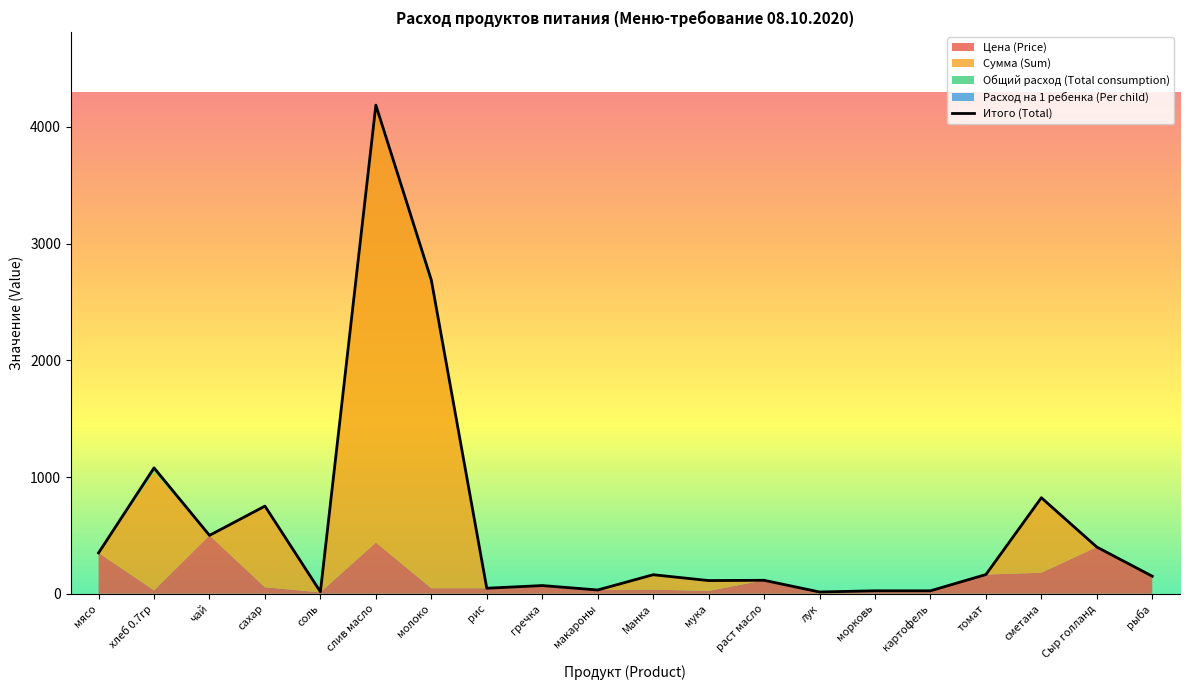

At which label does the data first exceed 162?

мясо